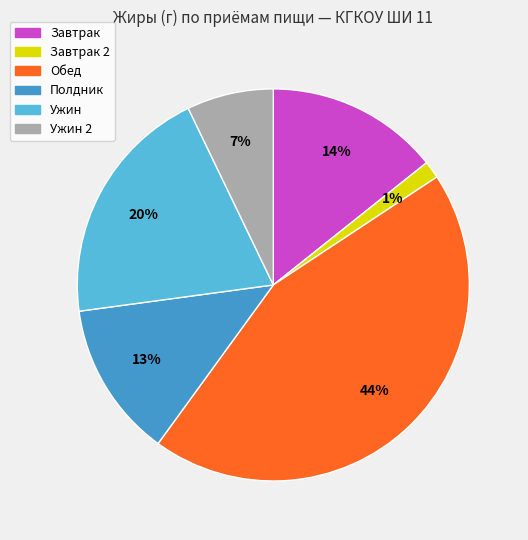

What percentage is the Обед slice, to the nearest percent?

44%